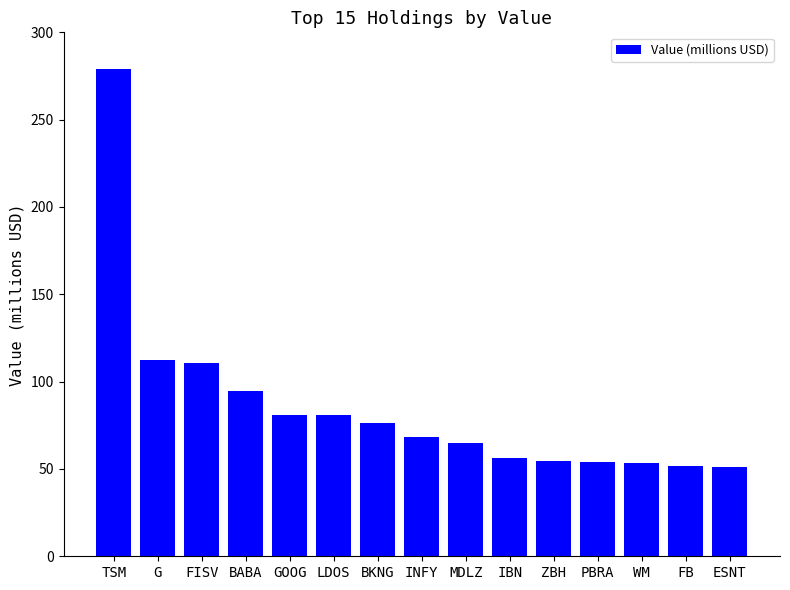

What is the approximate value at FISV?

110.9